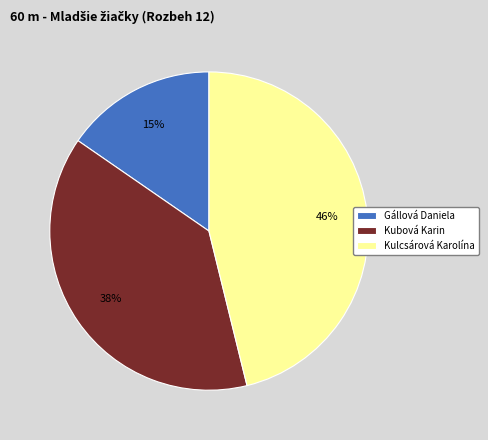

To the nearest percent, what is the difference between the Kubová Karin and Kulcsárová Karolína slice percentages?

8%